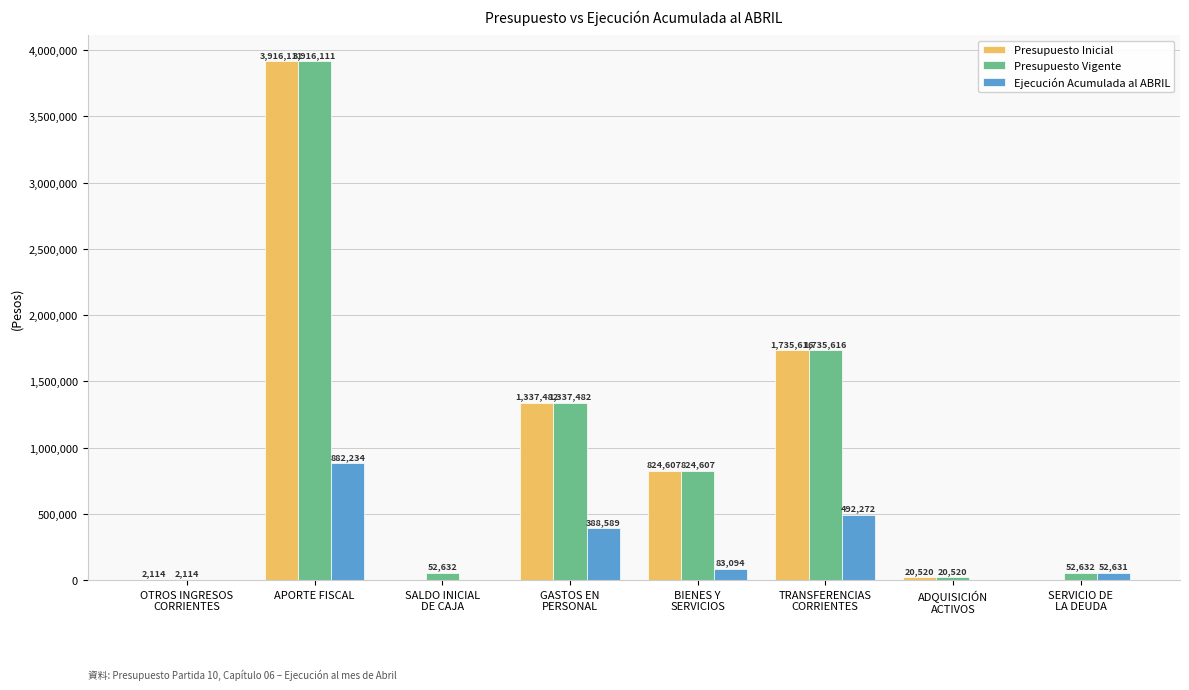

What is the greatest value displayed?

3916111